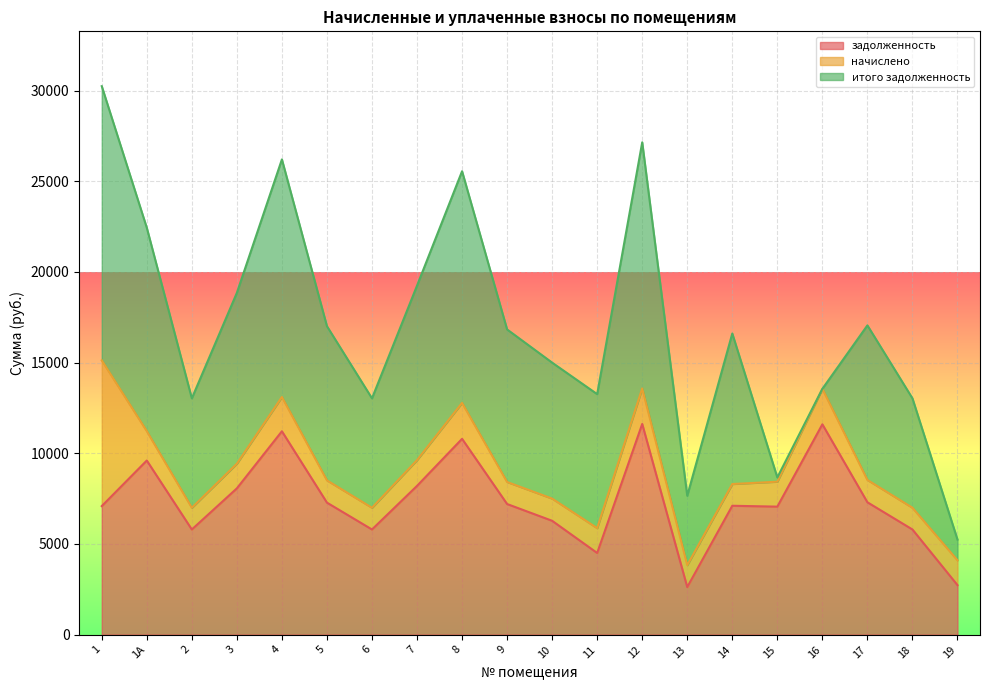

Which has a higher value, 5 or 1?

5